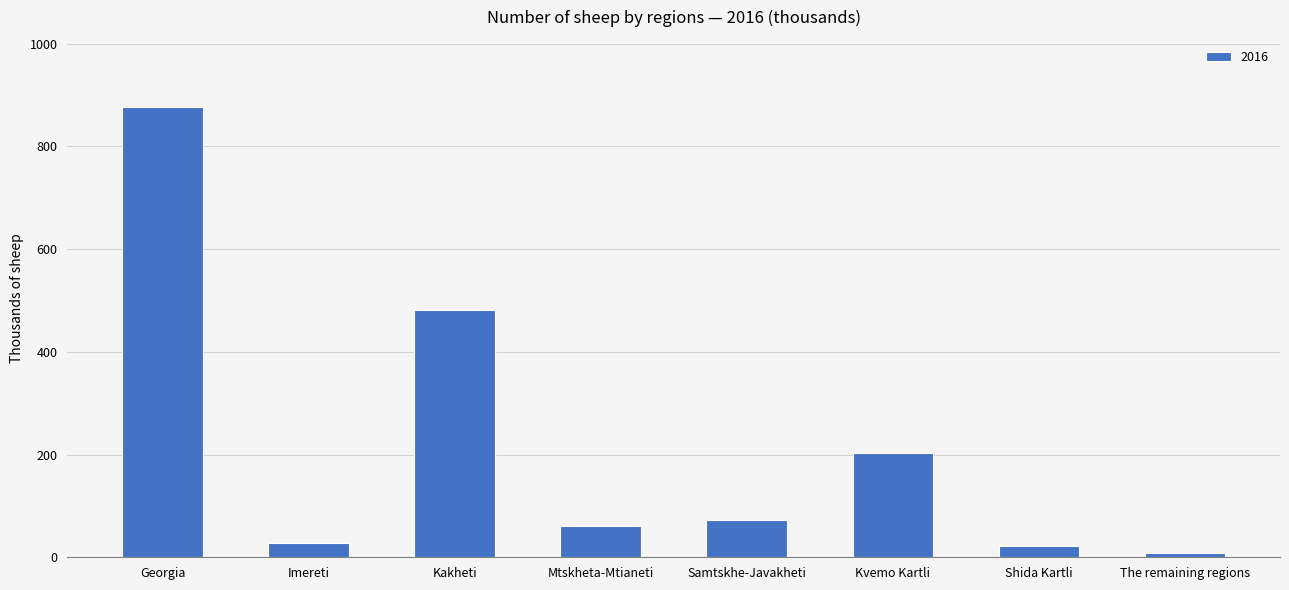

Which category has the highest value across all series?

Georgia